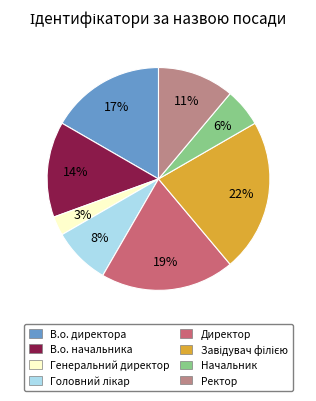

Between В.о. директора and Директор, which is larger?

Директор